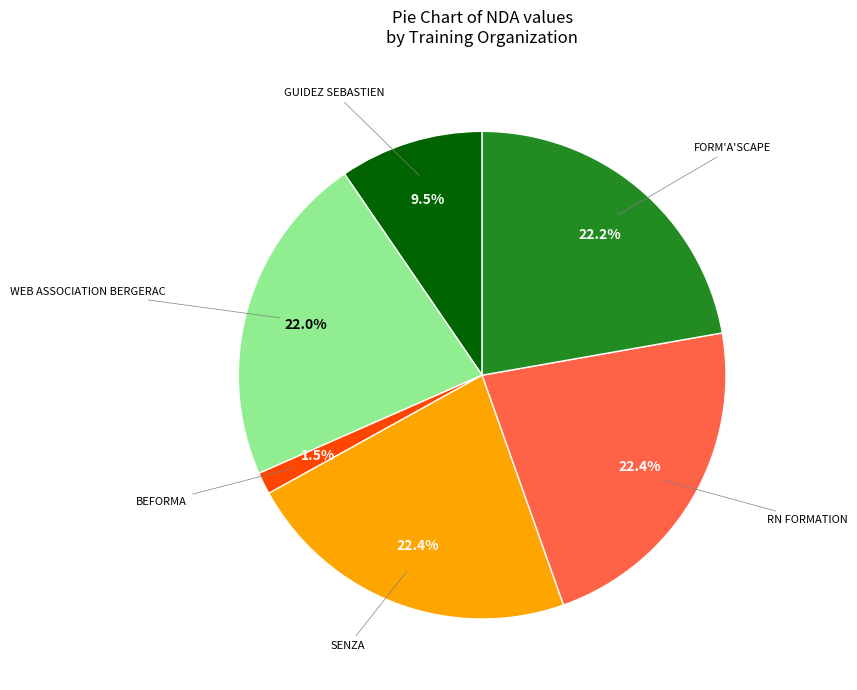

Is there a majority slice in this chart?

No